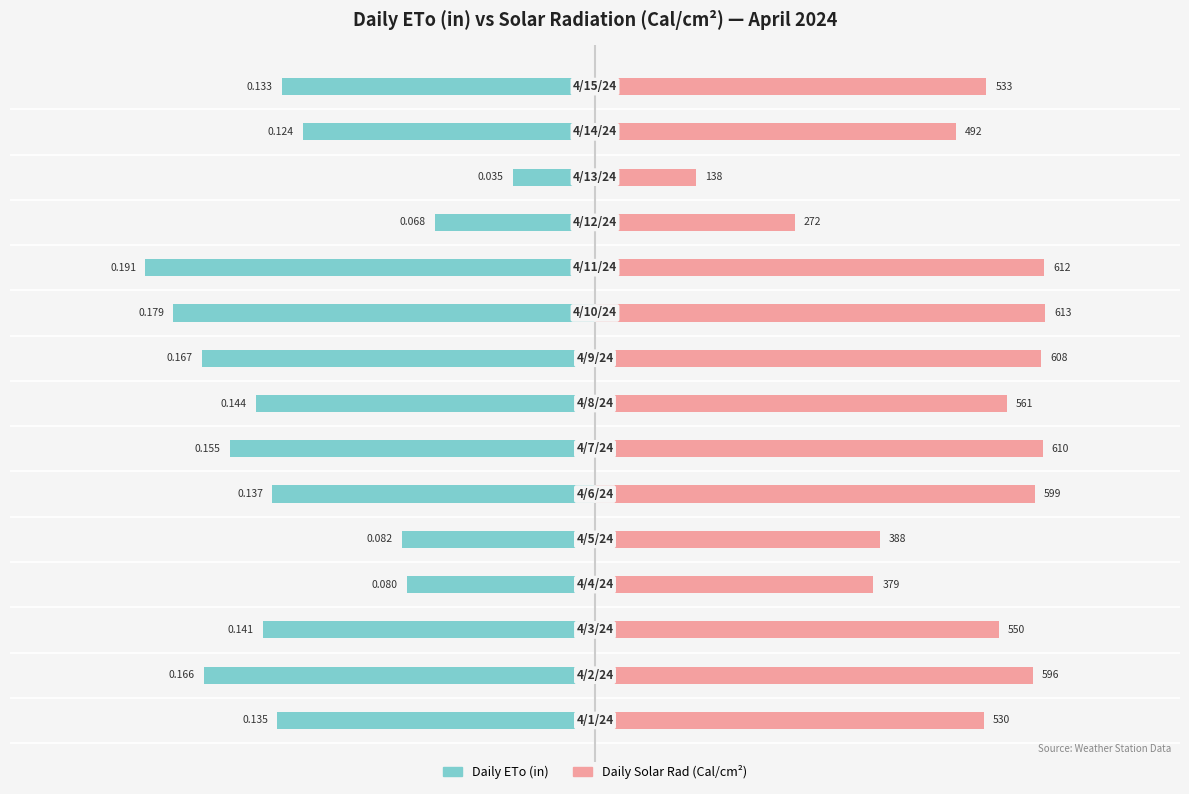

Which series has the largest total across all categories?

Daily Solar Rad (Cal/cm2)